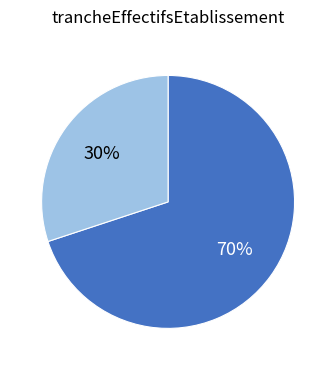

To the nearest percent, what is the average slice percentage?

50%